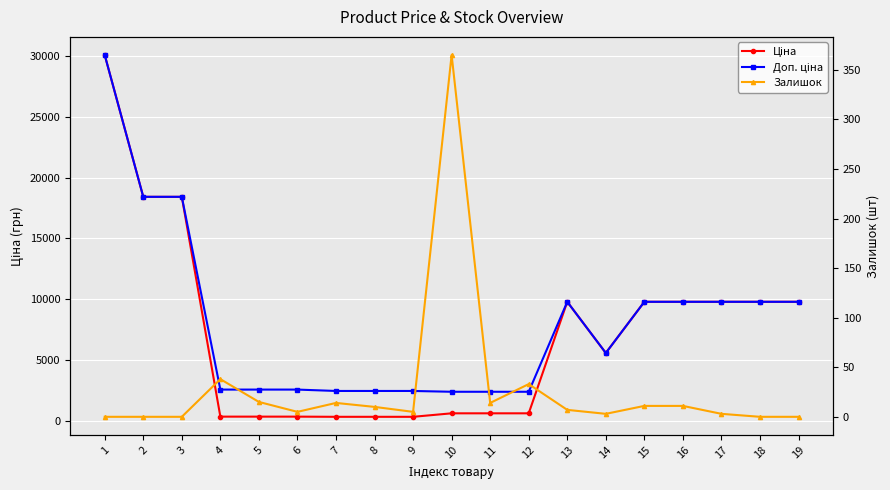

List the labels in order of Доп. ціна value, smallest first.

10, 11, 12, 7, 8, 9, 4, 5, 6, 14, 13, 15, 16, 17, 18, 19, 2, 3, 1